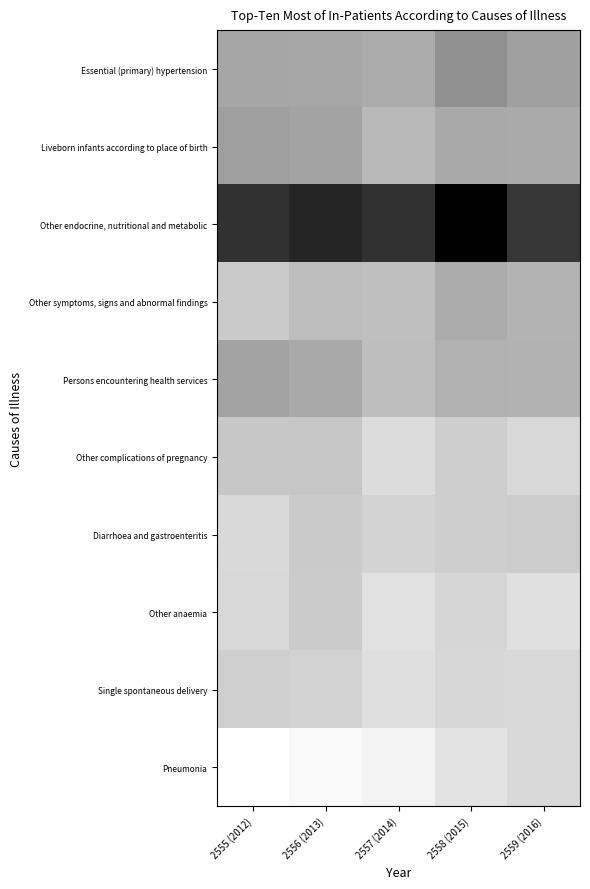

Which series changed the most between 2557 (2014) and 2559 (2016)?

Pneumonia